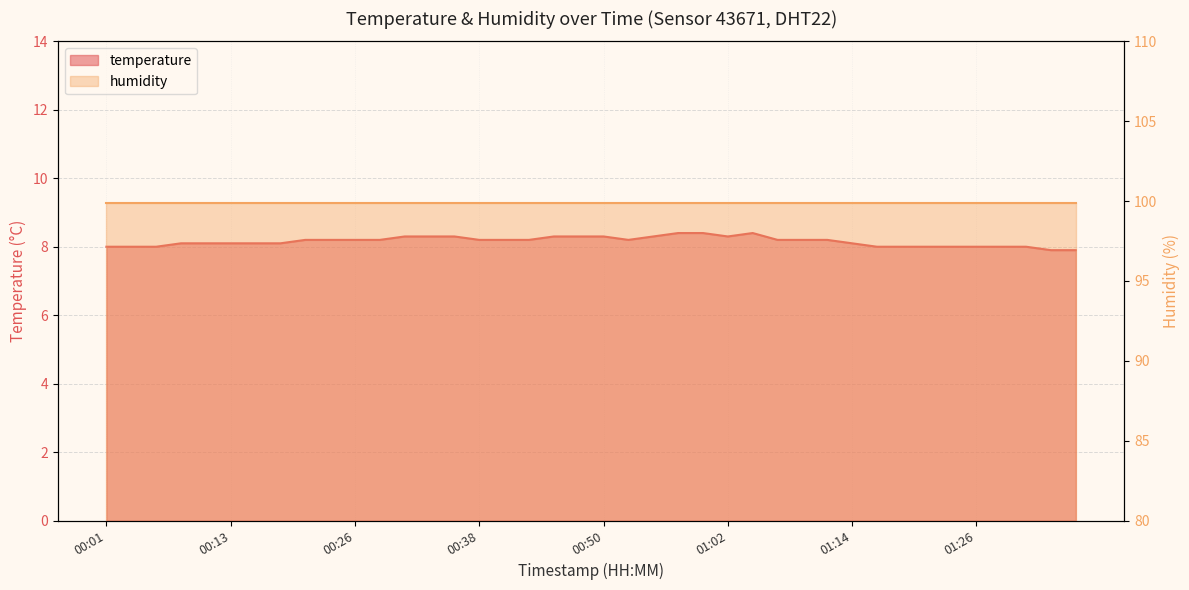

Which has a higher value, 00:06 or 01:05?

01:05